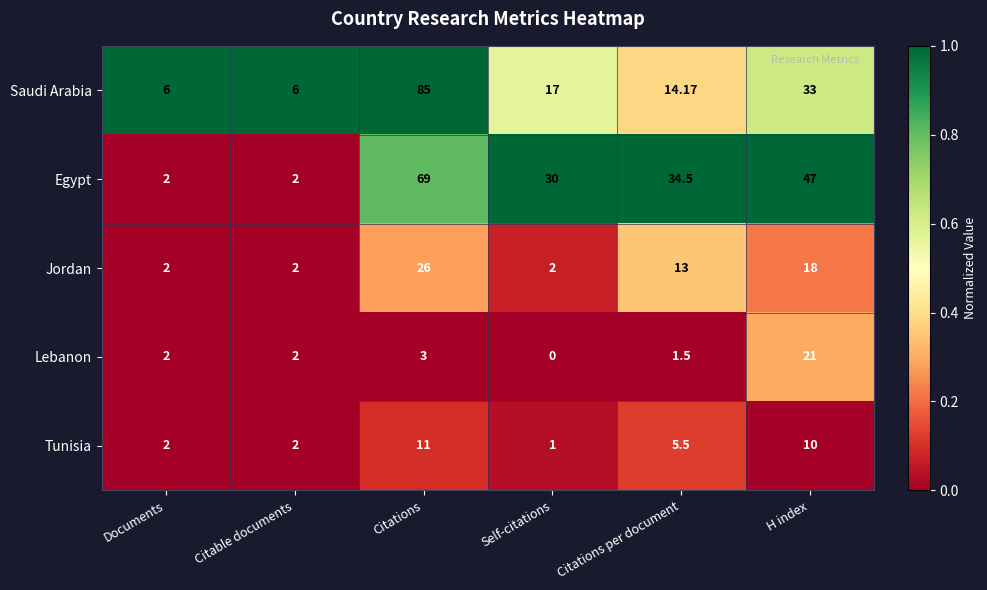

At which label does Egypt reach its peak?

Citations